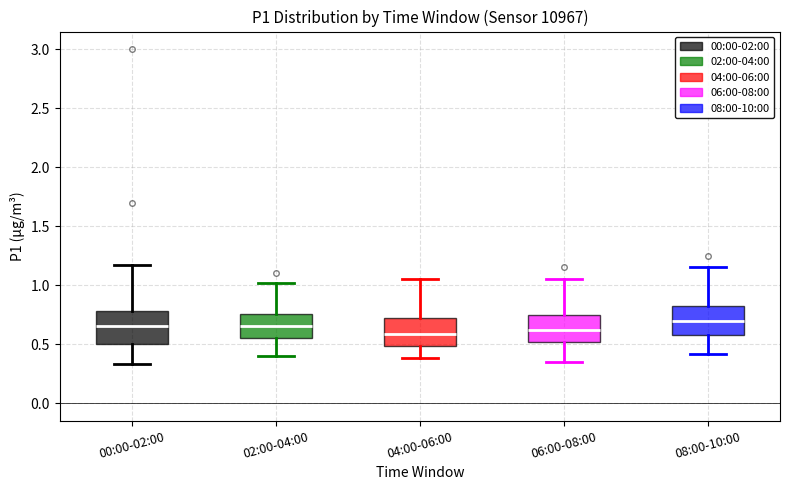

Where does the upper whisker of the box for 06:00-08:00 end on the y-axis? The values are not printed on the chart, so give them approximately, as read against the axis.

1.05